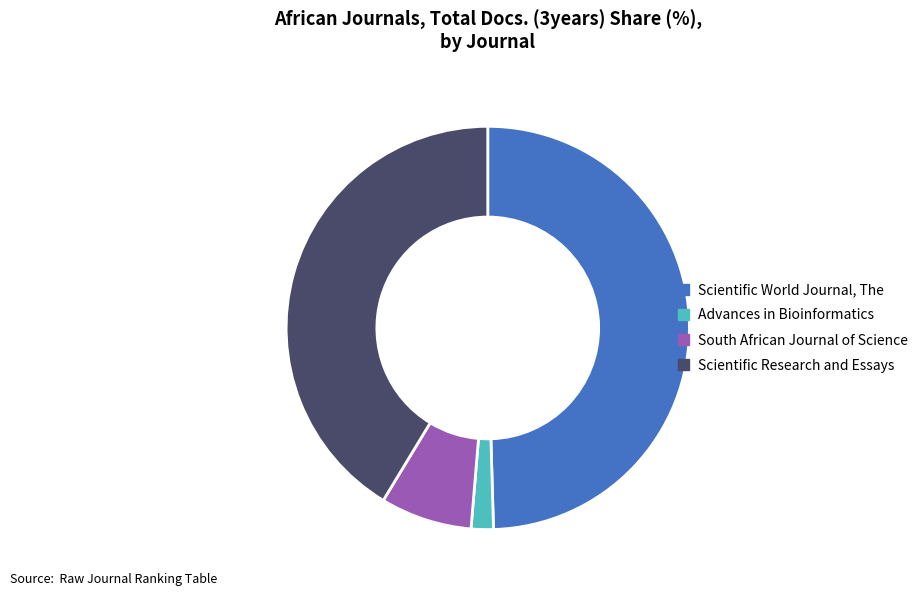

Do South African Journal of Science and Scientific Research and Essays together represent more than half of the pie?

No